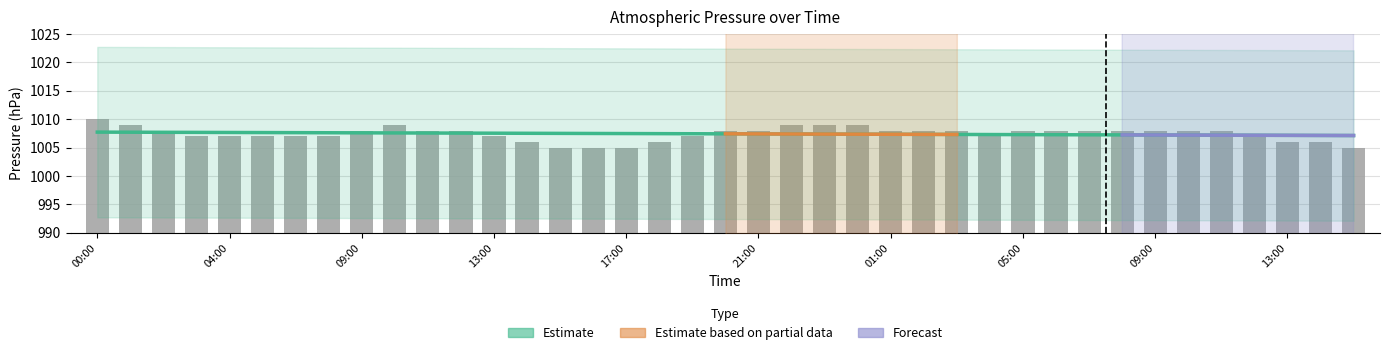

At which category does the chart reach its peak across all series?

00:00